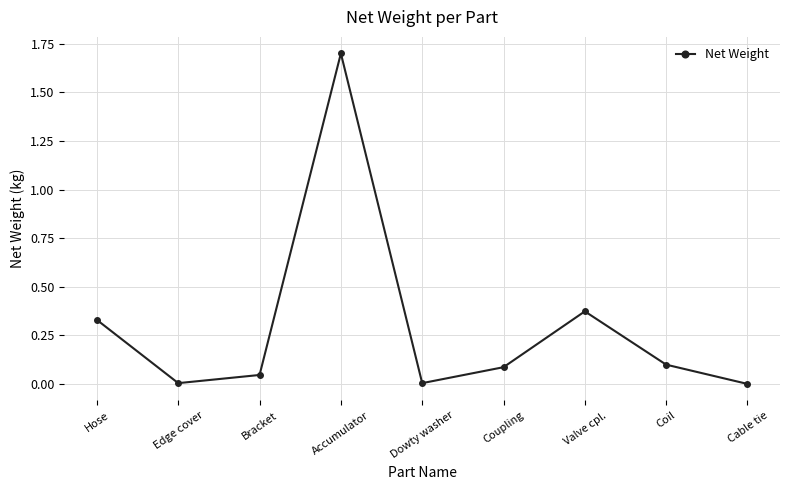

Where is the first local maximum?

Accumulator